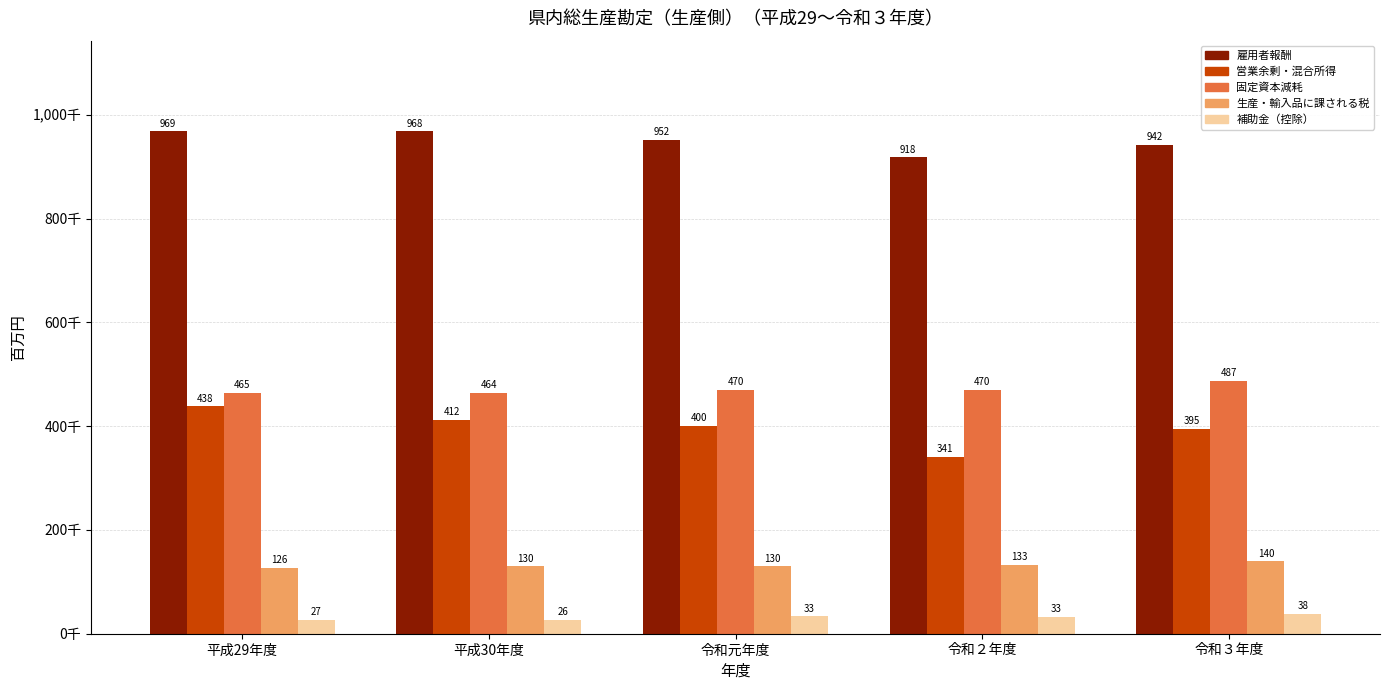

Are the bars horizontal?

No